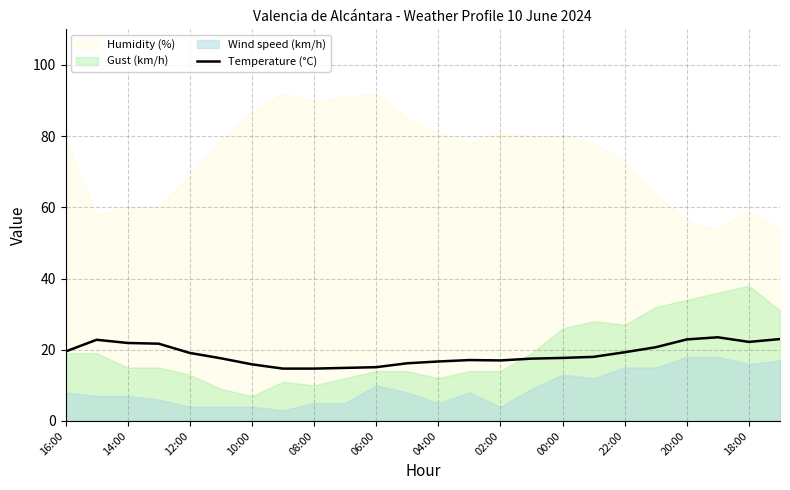

True or false: Temperature (°C) has a value of 22.2 at 18:00.

True